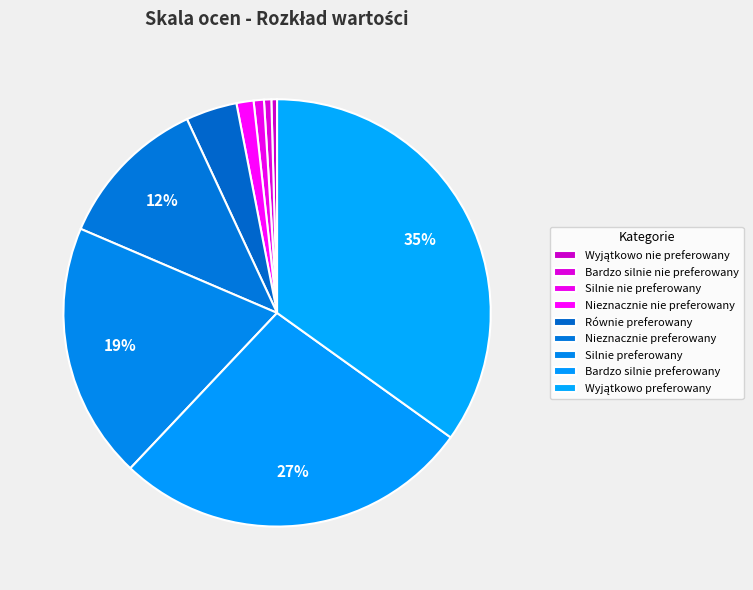

How many segments does this pie chart have?

9